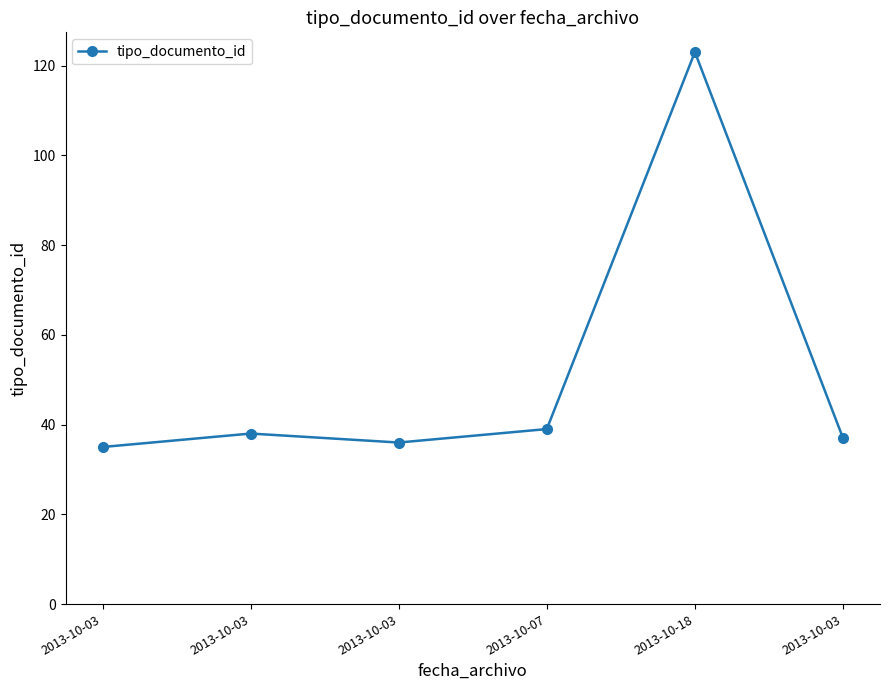

Does the chart have visible grid lines?

No